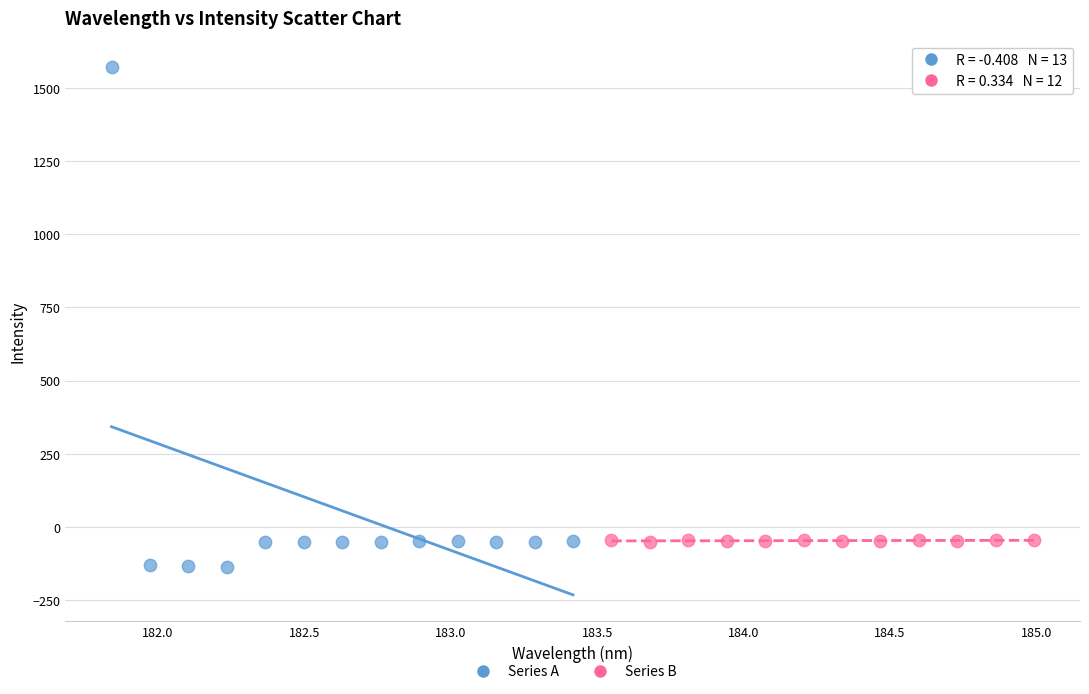

Which series reaches the minimum Y coordinate?

Series A